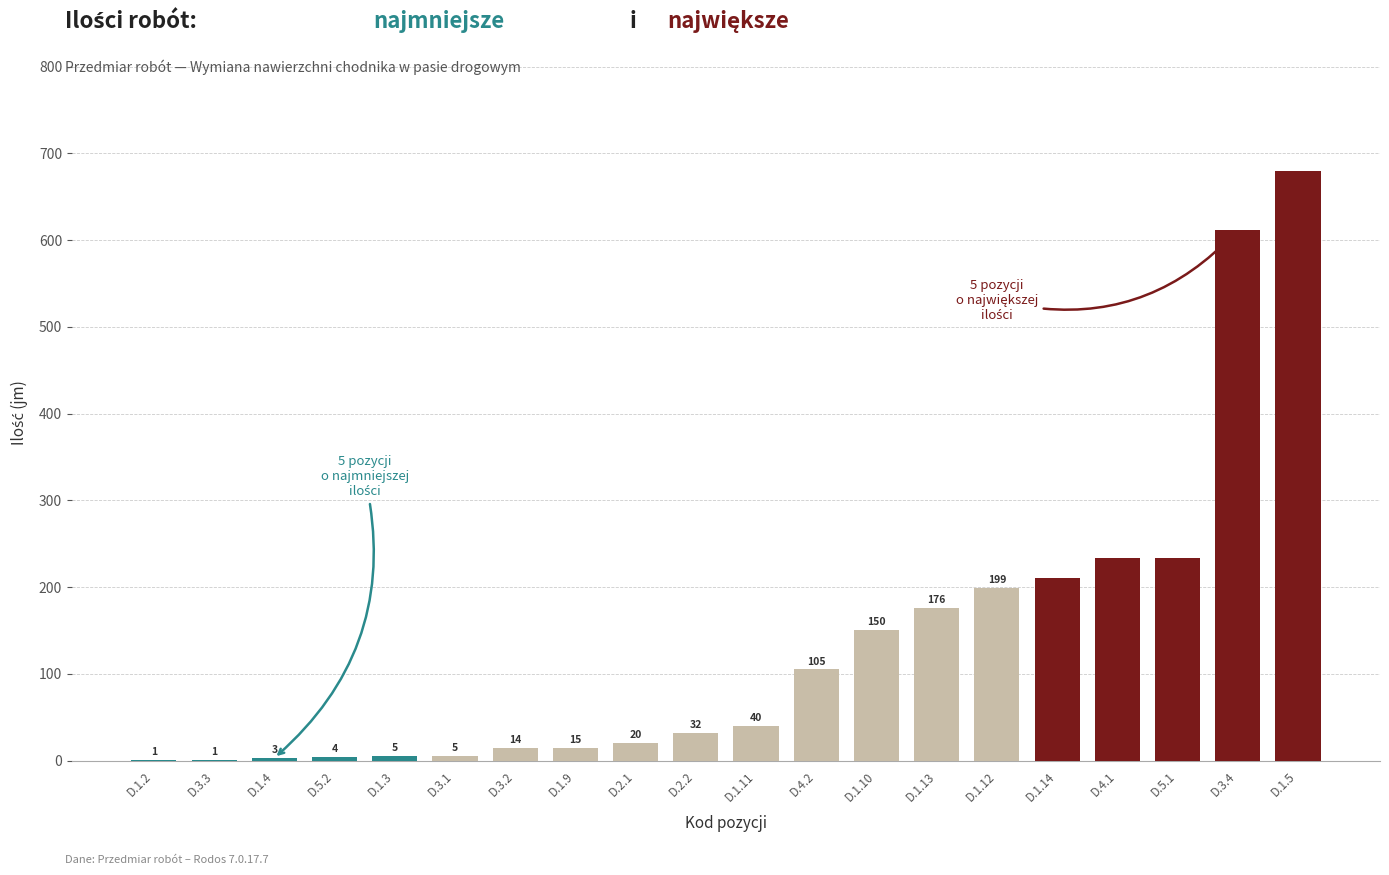

Which category has the highest value across all series?

D.1.5